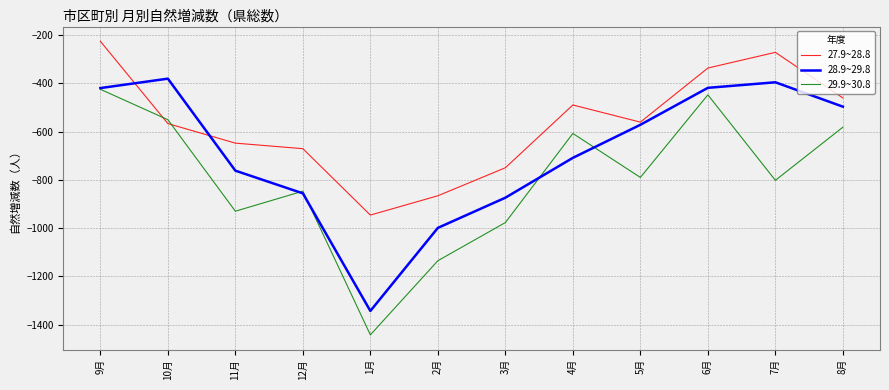

At which category does 27.9~28.8 reach its first local peak?

4月